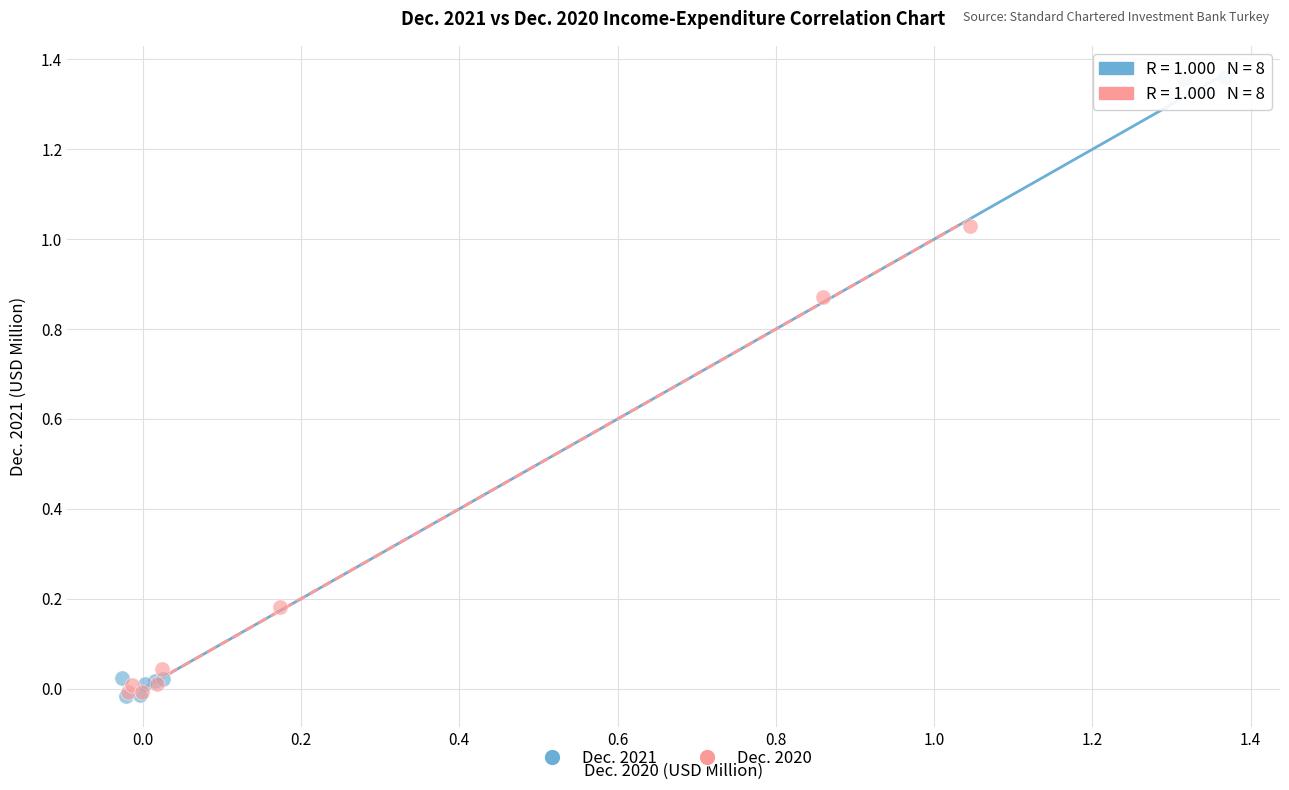

What are all the series names shown in the legend?

Dec. 2021, Dec. 2020